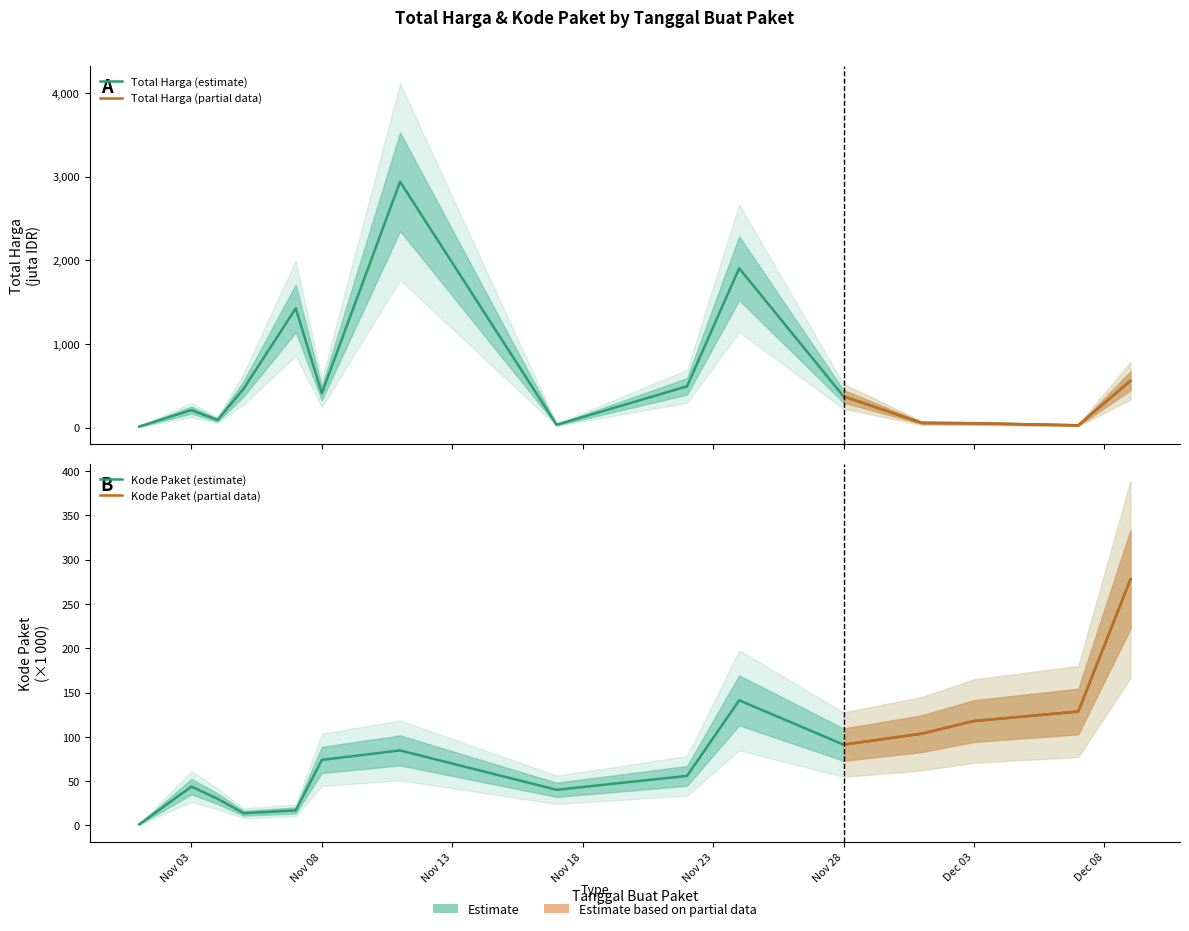

Where do Kode Paket and Total Harga first cross each other?

2021-11-11 and 2021-11-17